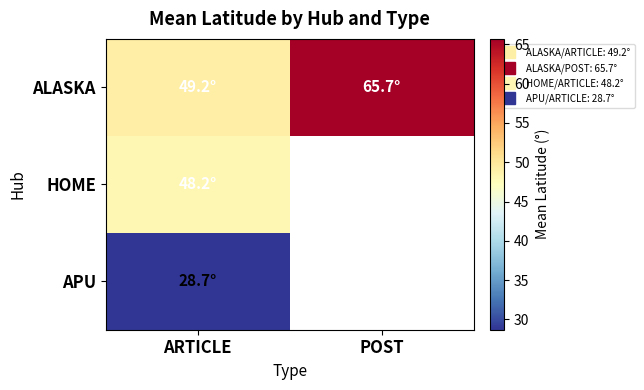

At which label does ALASKA first exceed 65?

POST